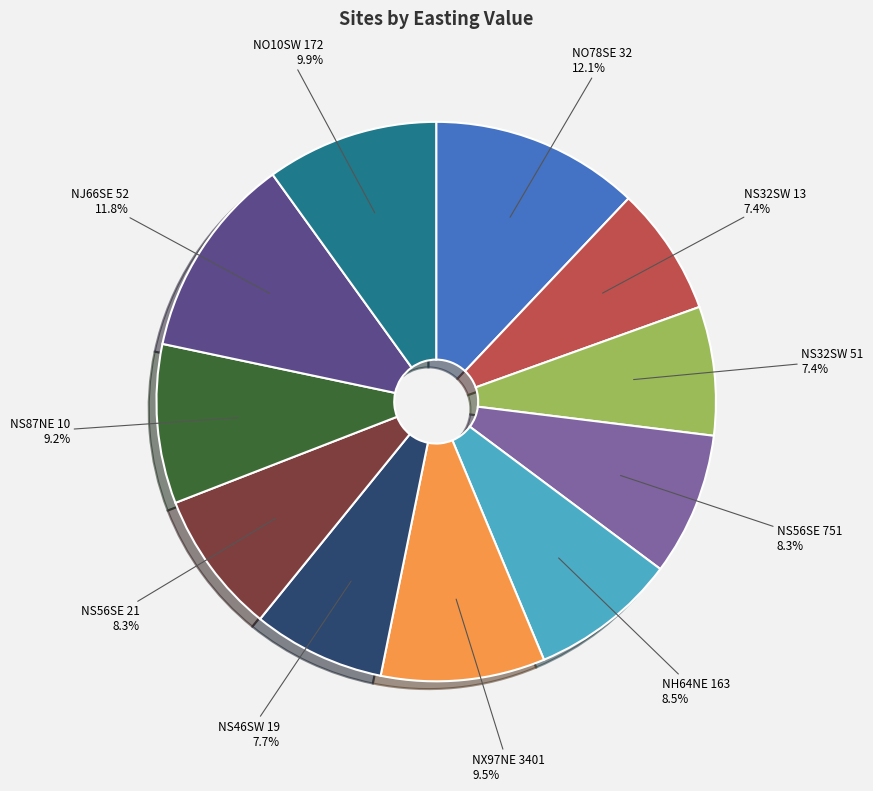

Is there any slice that represents more than half of the pie?

No